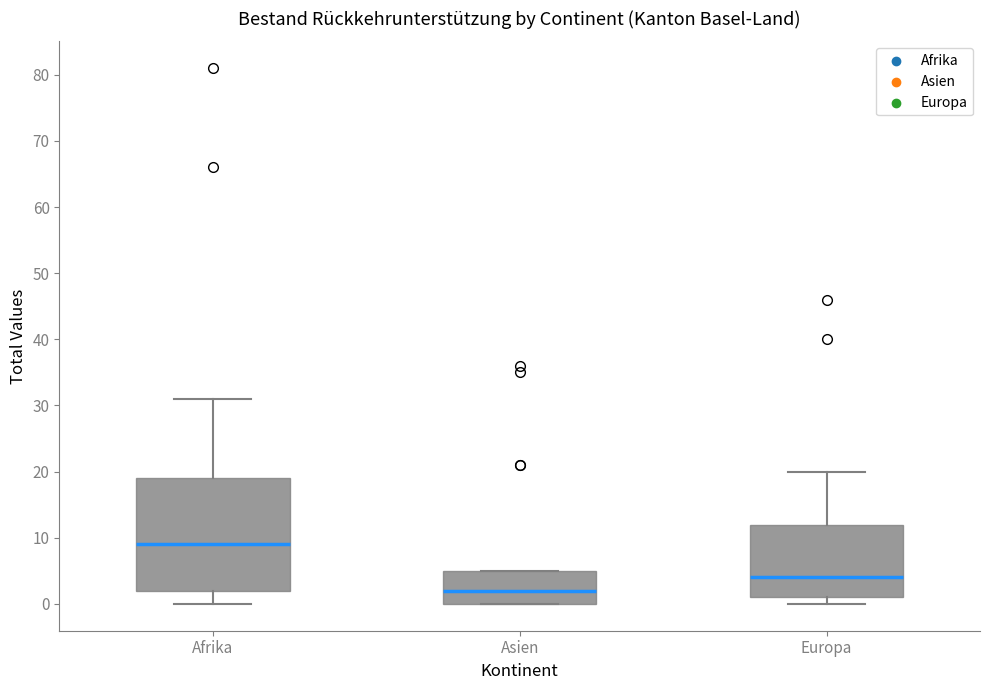

Which box has the lowest median line?

Asien